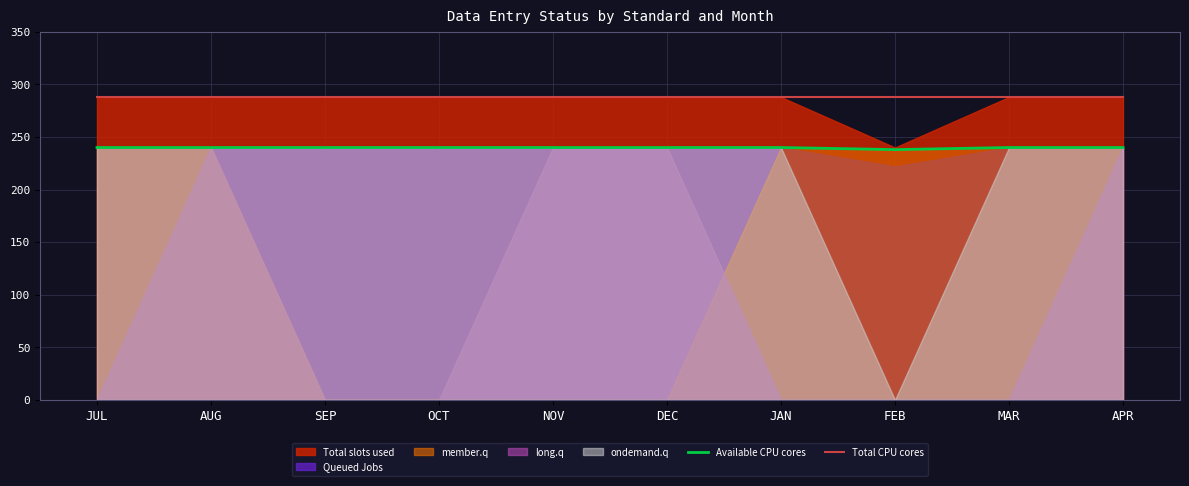

At which label is Total CPU cores closest to 288?

JUL